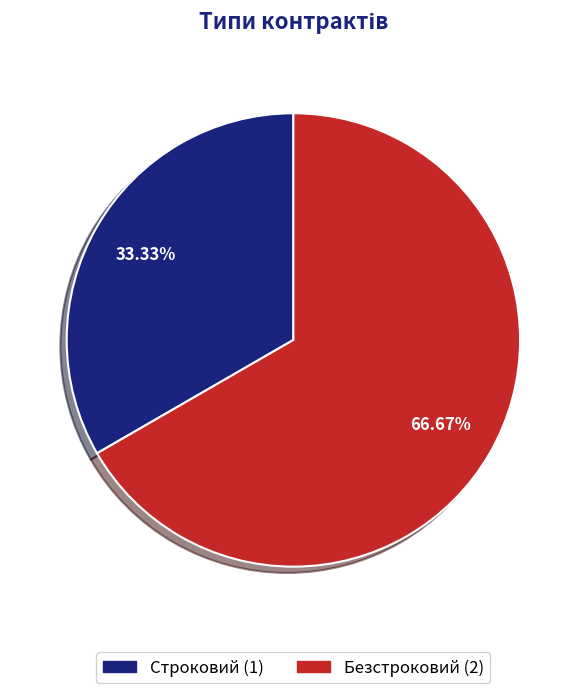

Combined, do Строковий and Безстроковий account for over 50%?

Yes